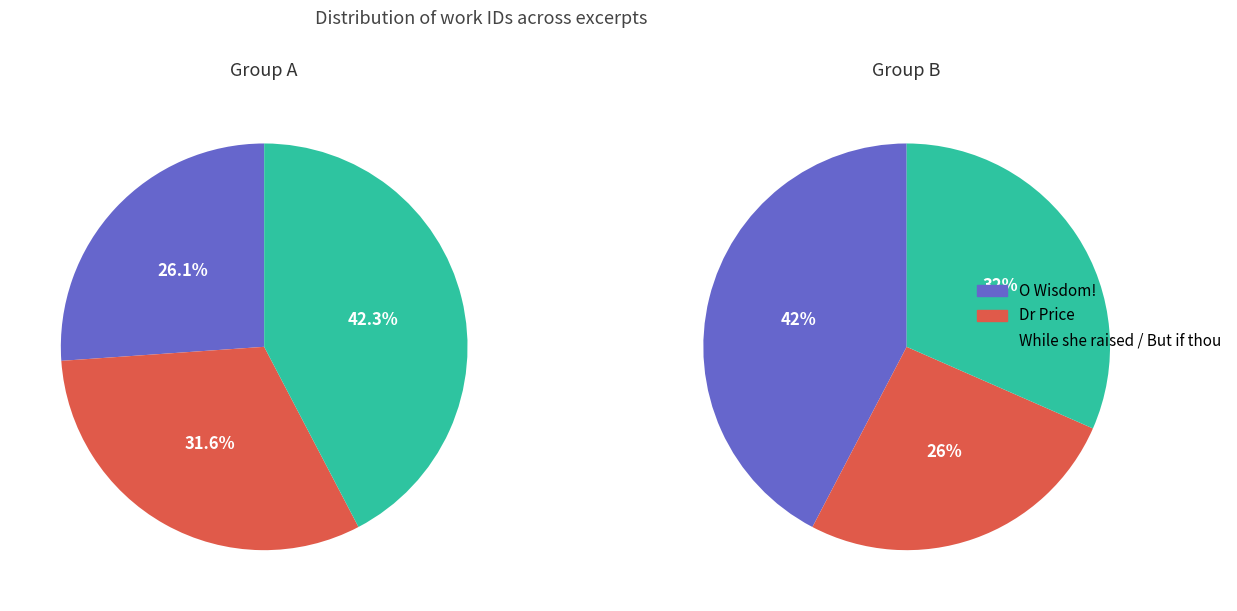

What portion of the pie excludes 1?

68.4%